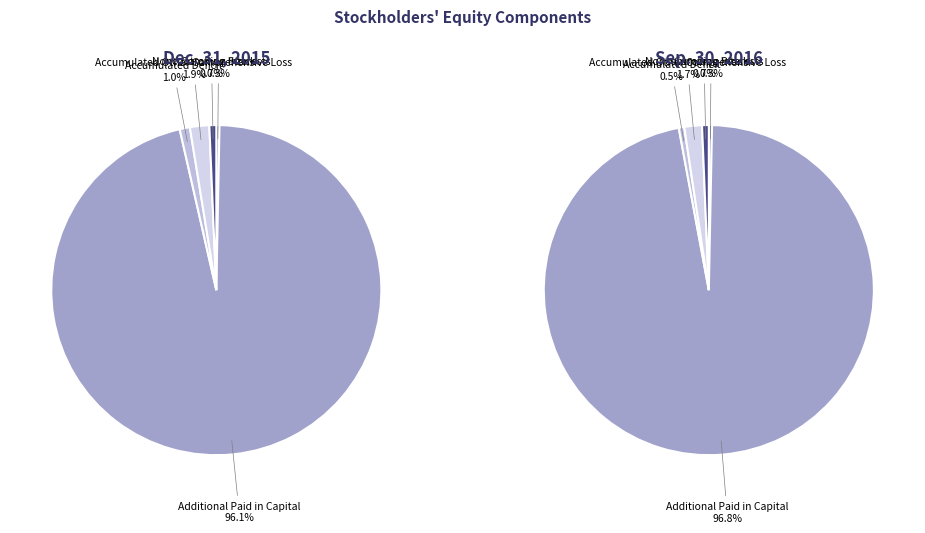

Does any single category account for the majority?

Yes